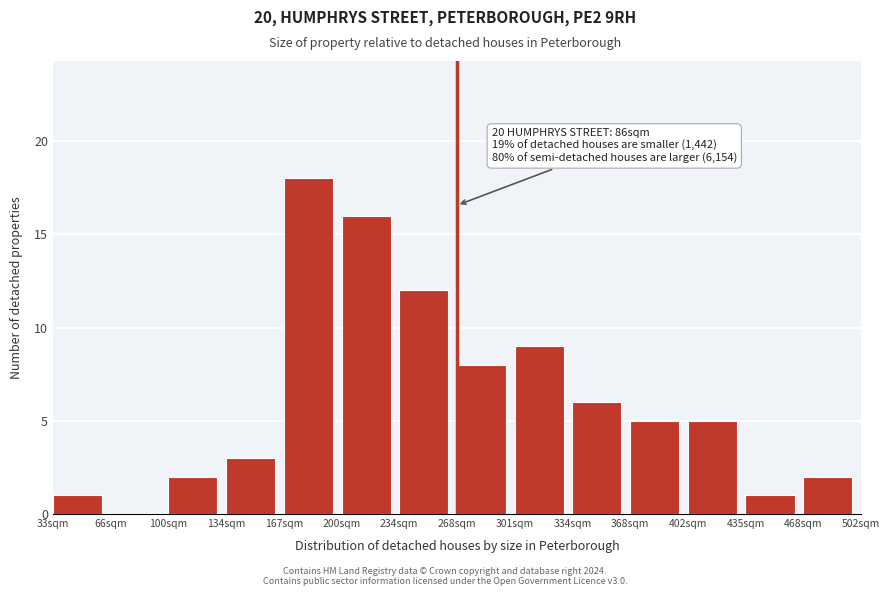

Reading left to right, list all the values displayed in this chart.

33sqm=1	66sqm=0	100sqm=2	134sqm=3	167sqm=18	200sqm=16	234sqm=12	268sqm=8	301sqm=9	334sqm=6	368sqm=5	402sqm=5	435sqm=1	468sqm=2